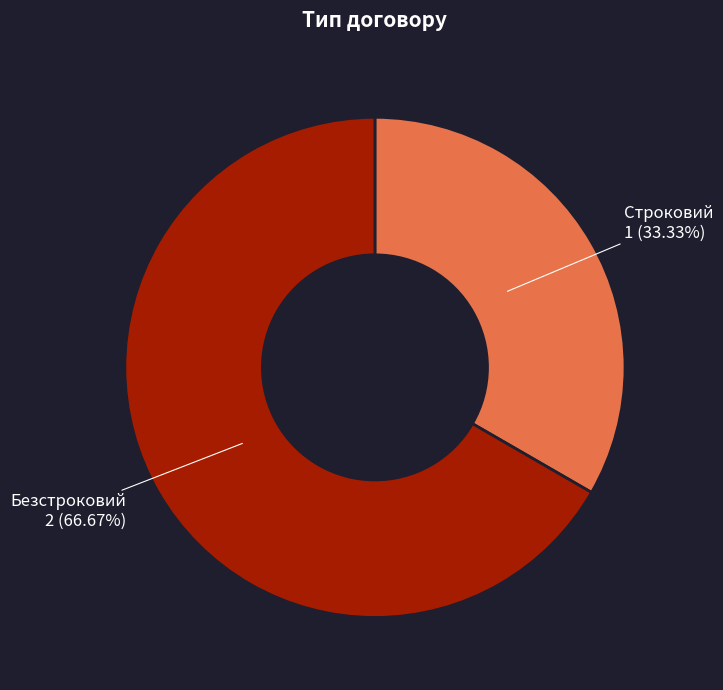

Is there any slice that represents more than half of the pie?

Yes